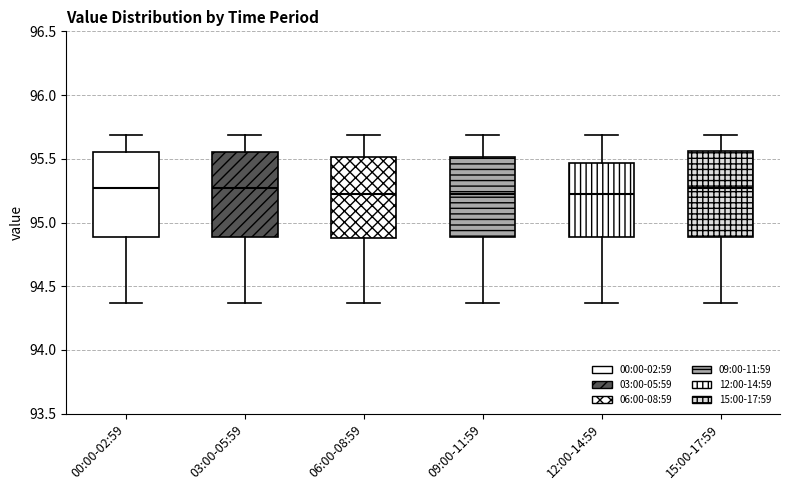

Reading left to right, transcribe this box plot: for each box, give where its median line is, the range the box spans, and where its two whiskers end, as read against the y-axis. The values are not printed on the chart, so give them approximately, as read against the axis.

00:00-02:59: median 95.25, box 94.90 to 95.55, whiskers 94.35 to 95.70
03:00-05:59: median 95.25, box 94.90 to 95.55, whiskers 94.35 to 95.70
06:00-08:59: median 95.20, box 94.90 to 95.50, whiskers 94.35 to 95.70
09:00-11:59: median 95.20, box 94.90 to 95.50, whiskers 94.35 to 95.70
12:00-14:59: median 95.20, box 94.90 to 95.45, whiskers 94.35 to 95.70
15:00-17:59: median 95.25, box 94.90 to 95.55, whiskers 94.35 to 95.70